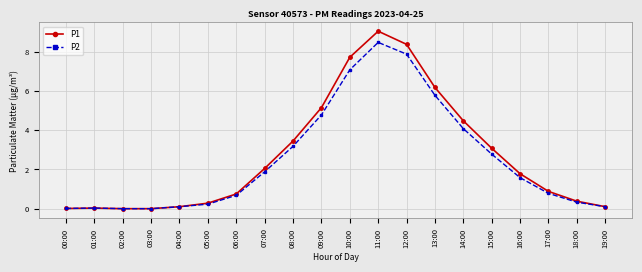

Which series changed the most between 02:00 and 18:00?

P1